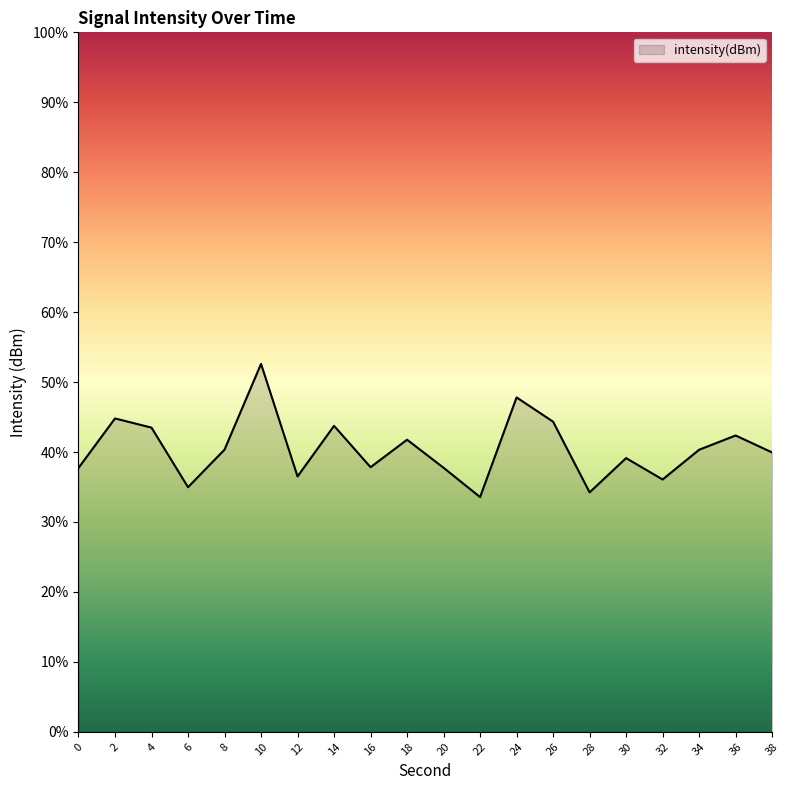

Rank the categories by value from highest to lowest.

10, 24, 2, 26, 14, 4, 36, 18, 8, 34, 38, 30, 16, 20, 0, 12, 32, 6, 28, 22